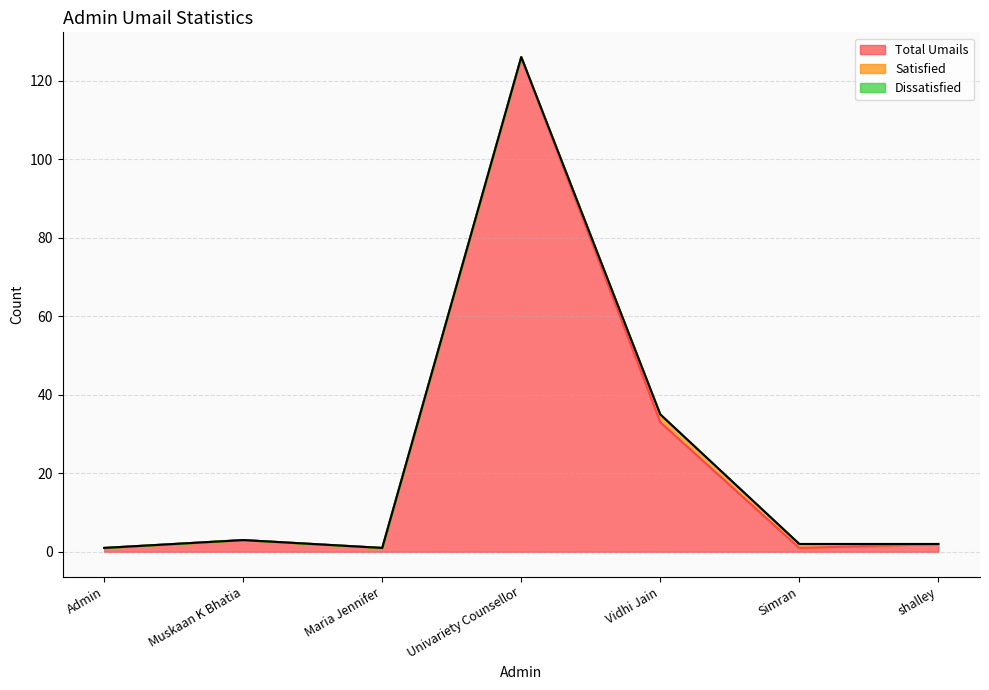

What is the sum of all Total Umails values?

167